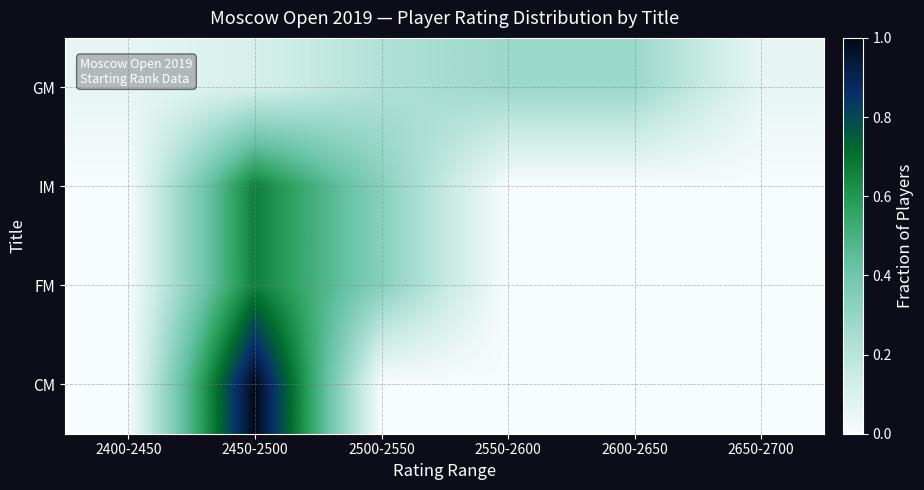

Reading left to right, transcribe all the data shown in this chart.

GM: 2400-2450=0.1	2450-2500=0.1	2500-2550=0.2	2550-2600=0.3	2600-2650=0.3	2650-2700=0.1
IM: 2400-2450=0.0	2450-2500=0.7	2500-2550=0.3	2550-2600=0.0	2600-2650=0.0	2650-2700=0.0
FM: 2400-2450=0.0	2450-2500=0.7	2500-2550=0.3	2550-2600=0.0	2600-2650=0.0	2650-2700=0.0
CM: 2400-2450=0.0	2450-2500=1.0	2500-2550=0.0	2550-2600=0.0	2600-2650=0.0	2650-2700=0.0